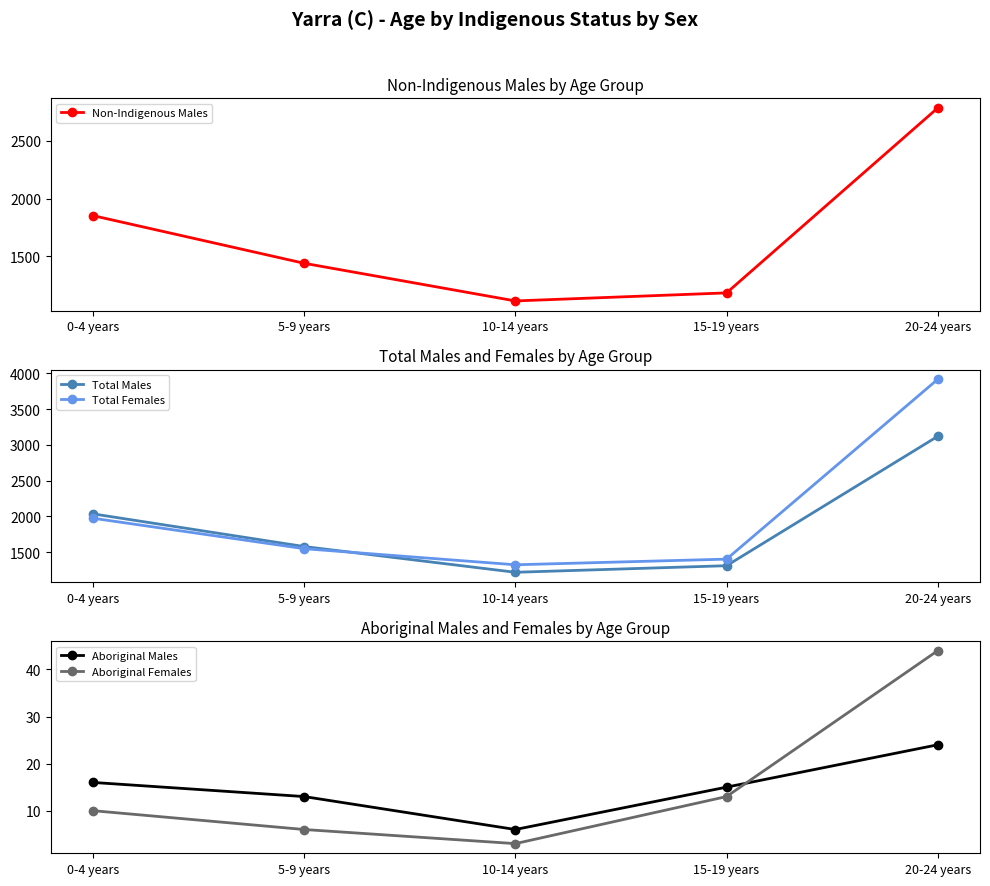

What is the label of the 1st point from the right?

20-24 years